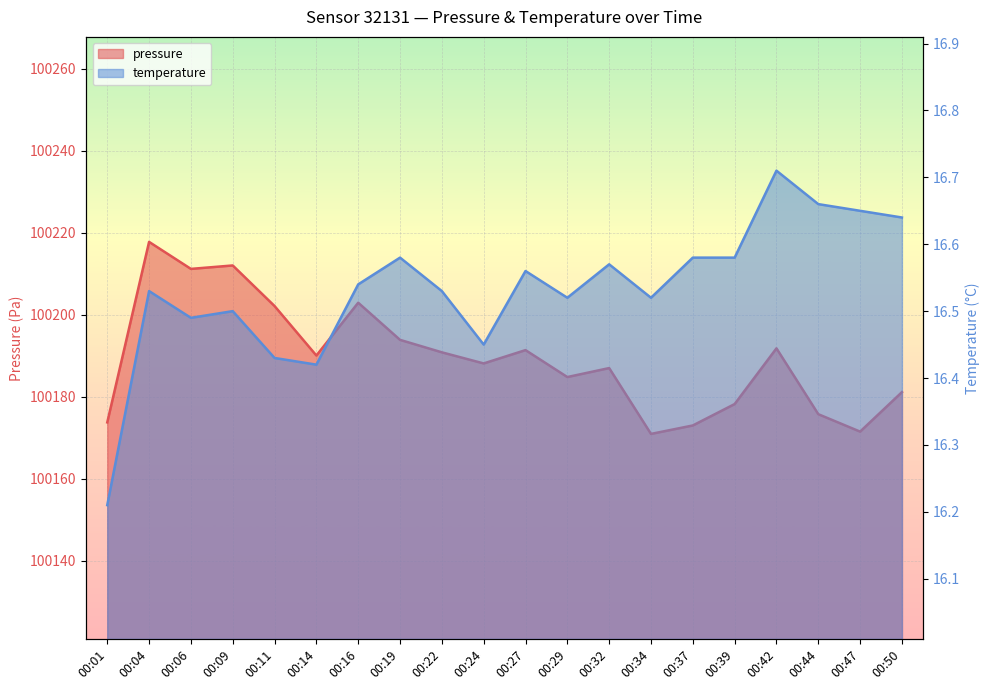

What is the difference between the highest and lowest values at 00:42?

100175.1